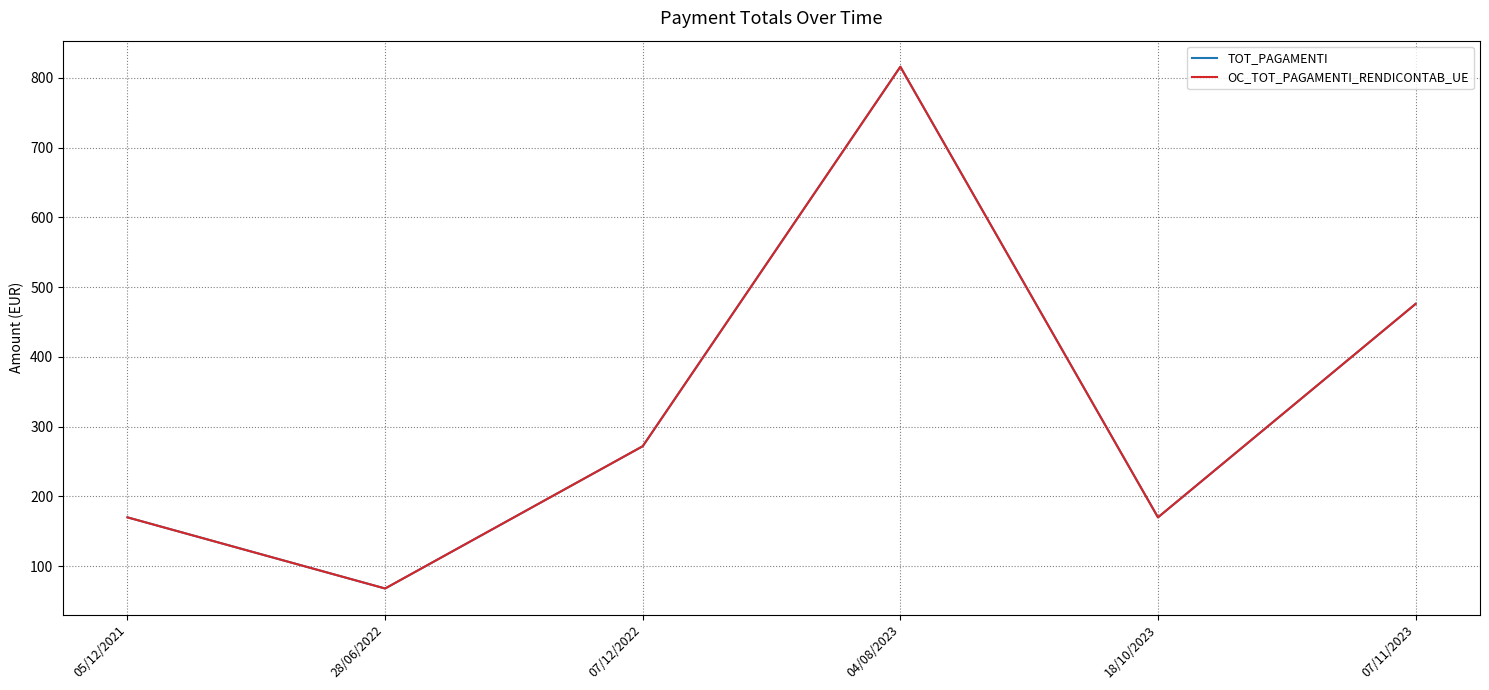

The OC_TOT_PAGAMENTI_RENDICONTAB_UE series shows 170 at 18/10/2023. True or false?

True